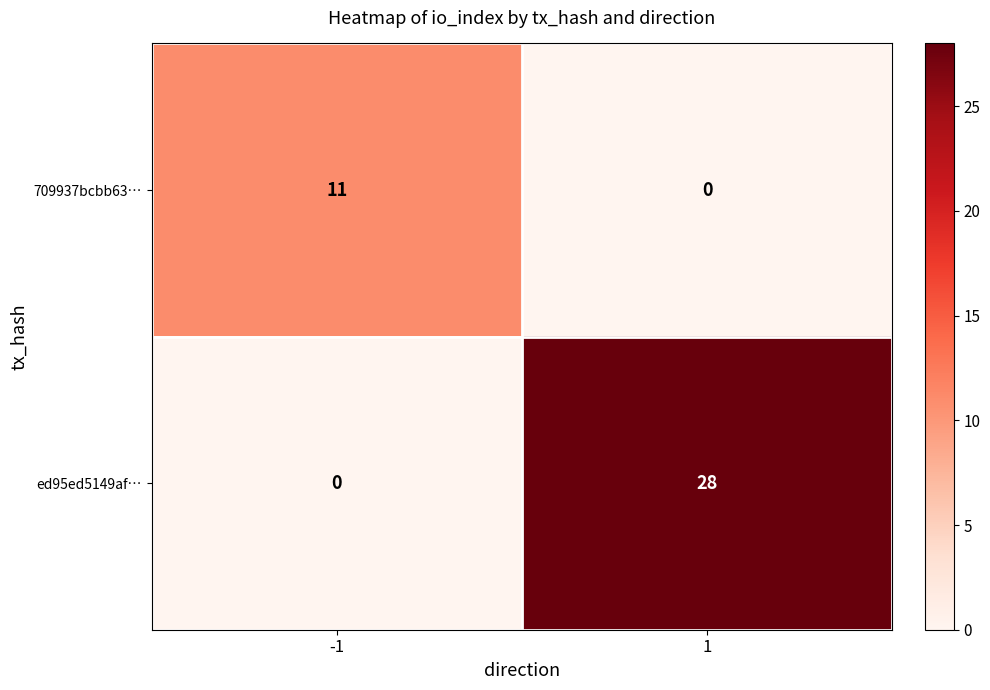

At 1, list the series in order from largest to smallest.

ed95ed5149af…, 709937bcbb63…